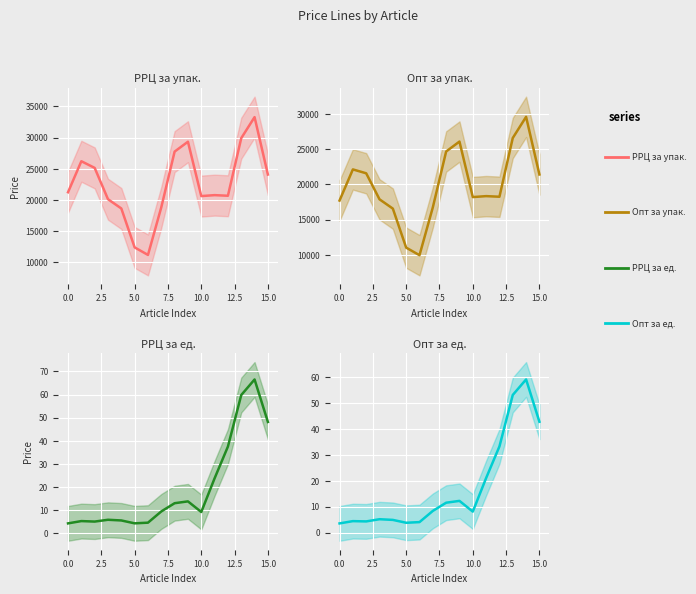

What is the highest value of the РРЦ за упак. series?

33265.0